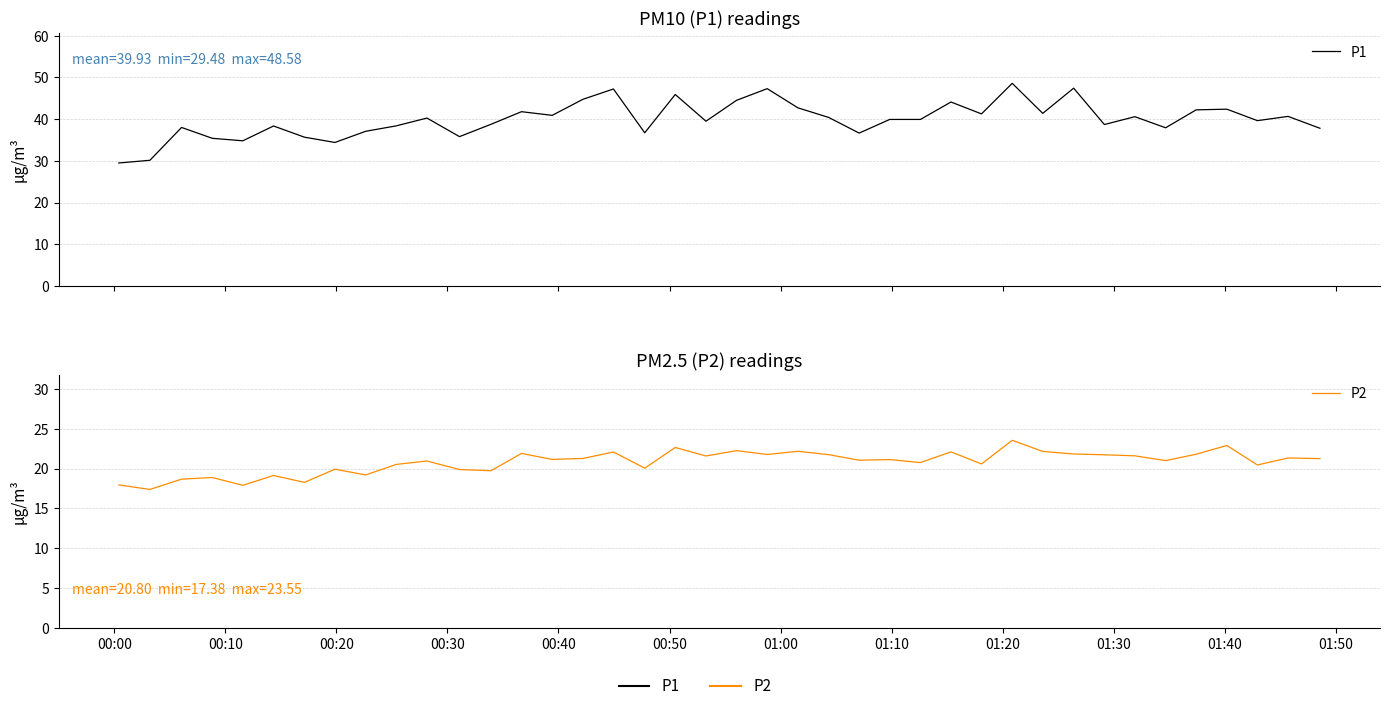

What is the average value of the P2 series?

20.8